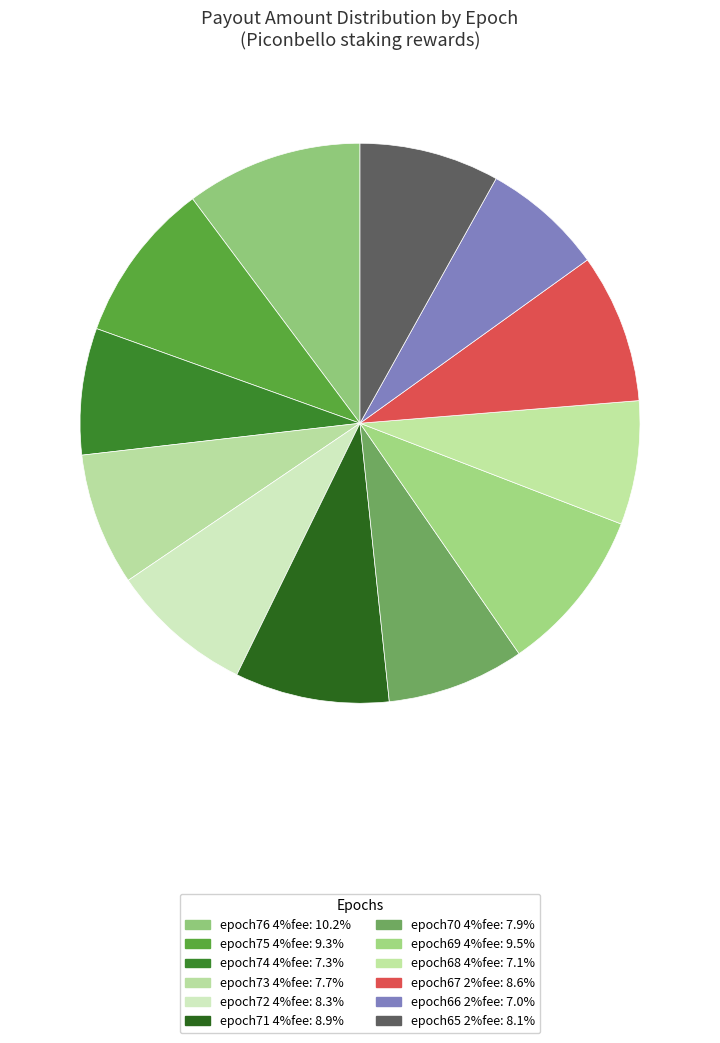

Is it true that epoch73 4%fee is 8% of the pie?

True